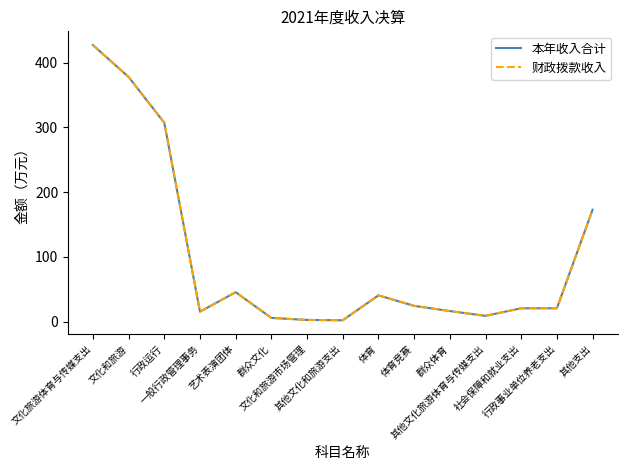

Does the chart have visible grid lines?

No